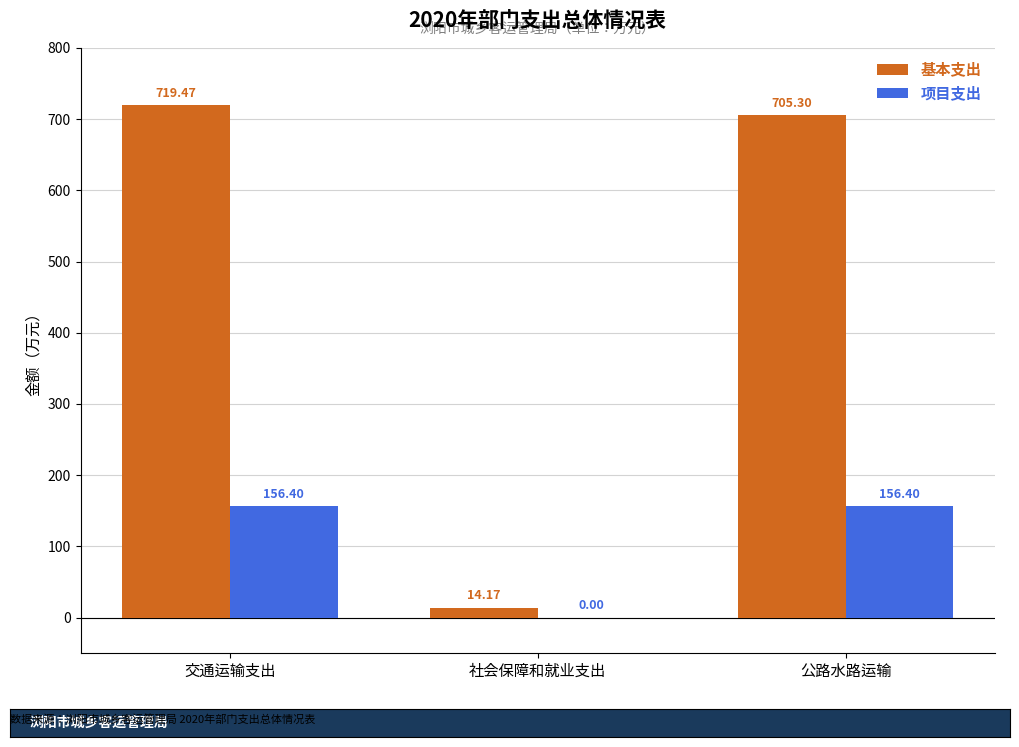

Read the 基本支出 value at 交通运输支出.

719.5